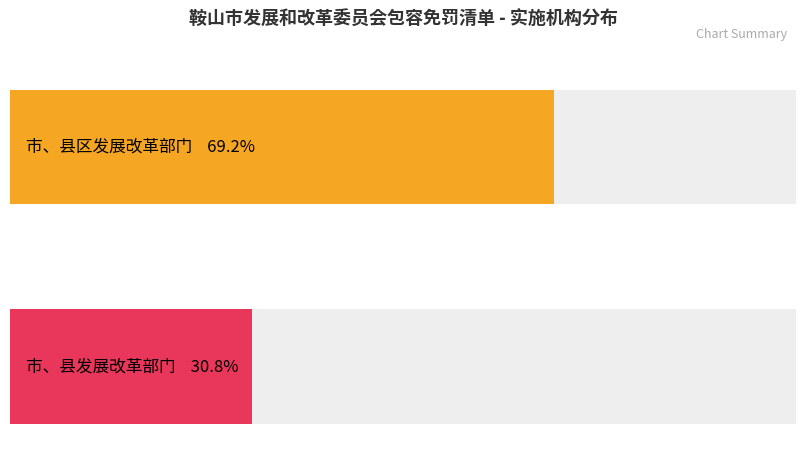

How many series are shown in this chart?

2